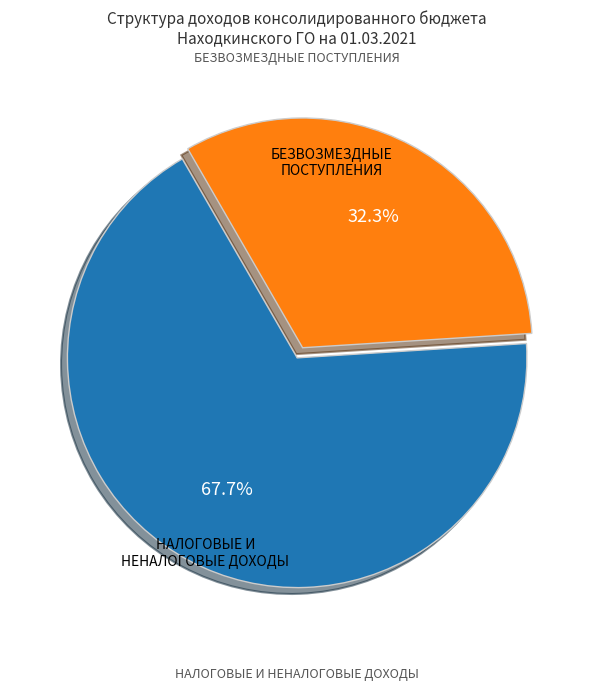

Is there any slice that represents more than half of the pie?

Yes